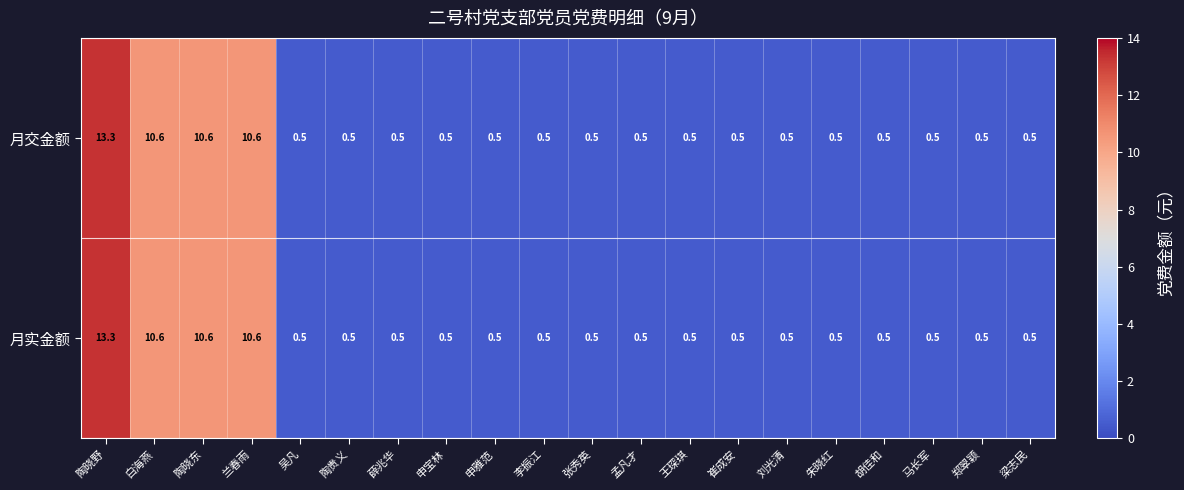

What is the difference between the maximum and second lowest values in the 月交金额 series?

12.8